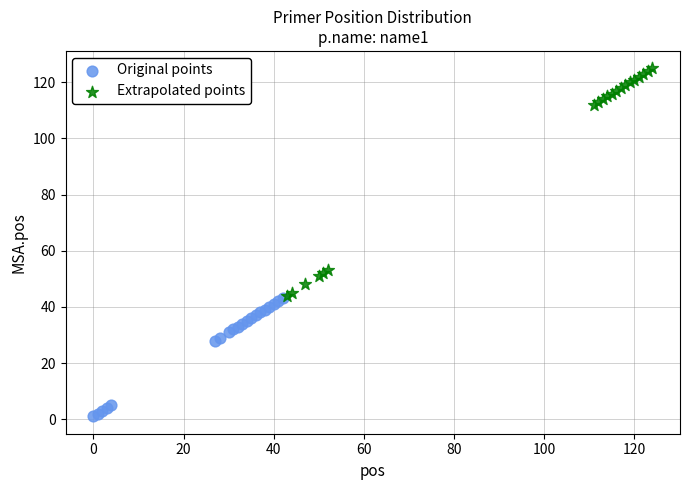

Which series has the largest Y range (max minus min)?

Extrapolated points